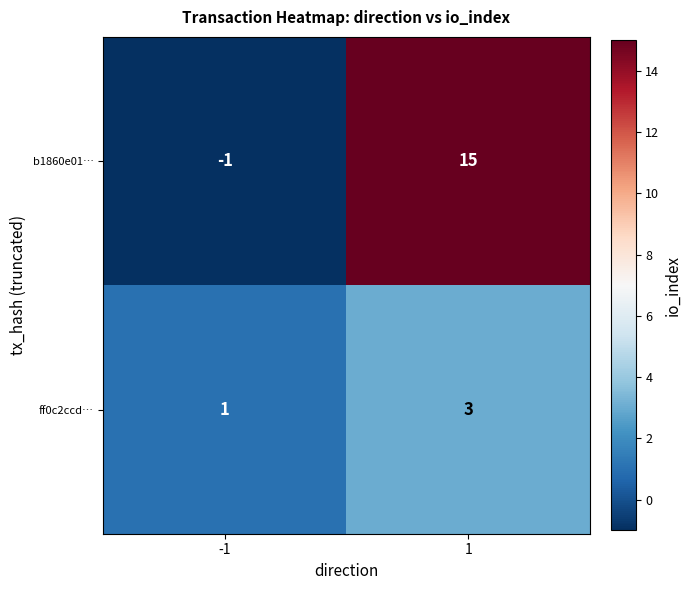

Rank the series by their maximum value, from lowest to highest.

ff0c2ccd…, b1860e01…